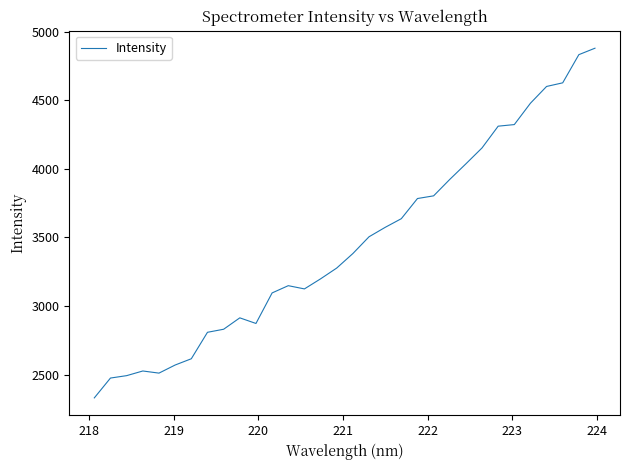

What is the maximum value shown in the chart?

4879.1